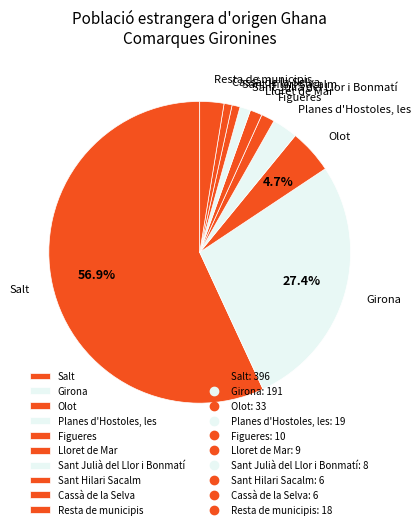

True or false: Figueres accounts for 1% of the total.

True